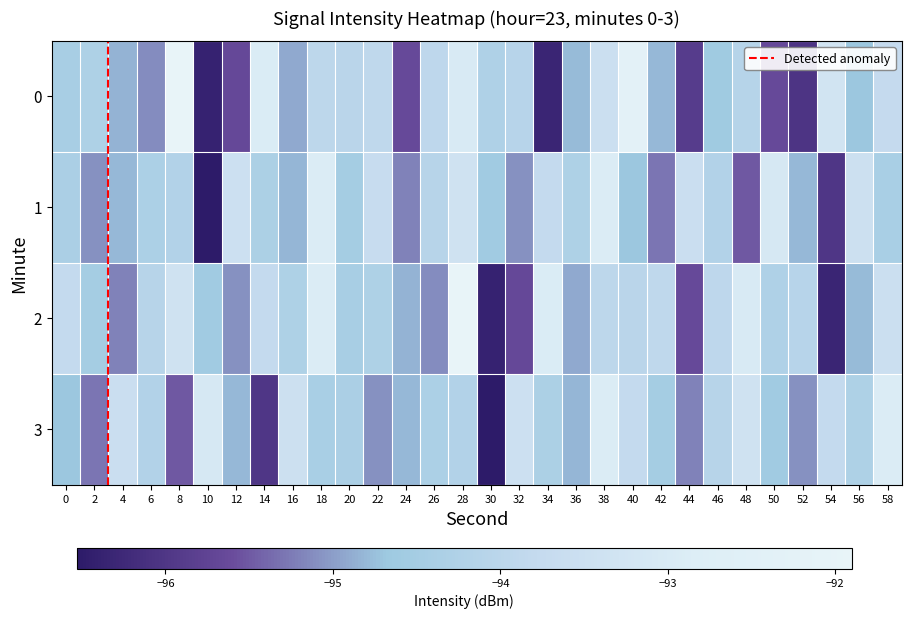

True or false: 2 has a value of -93.8 at 14.

True